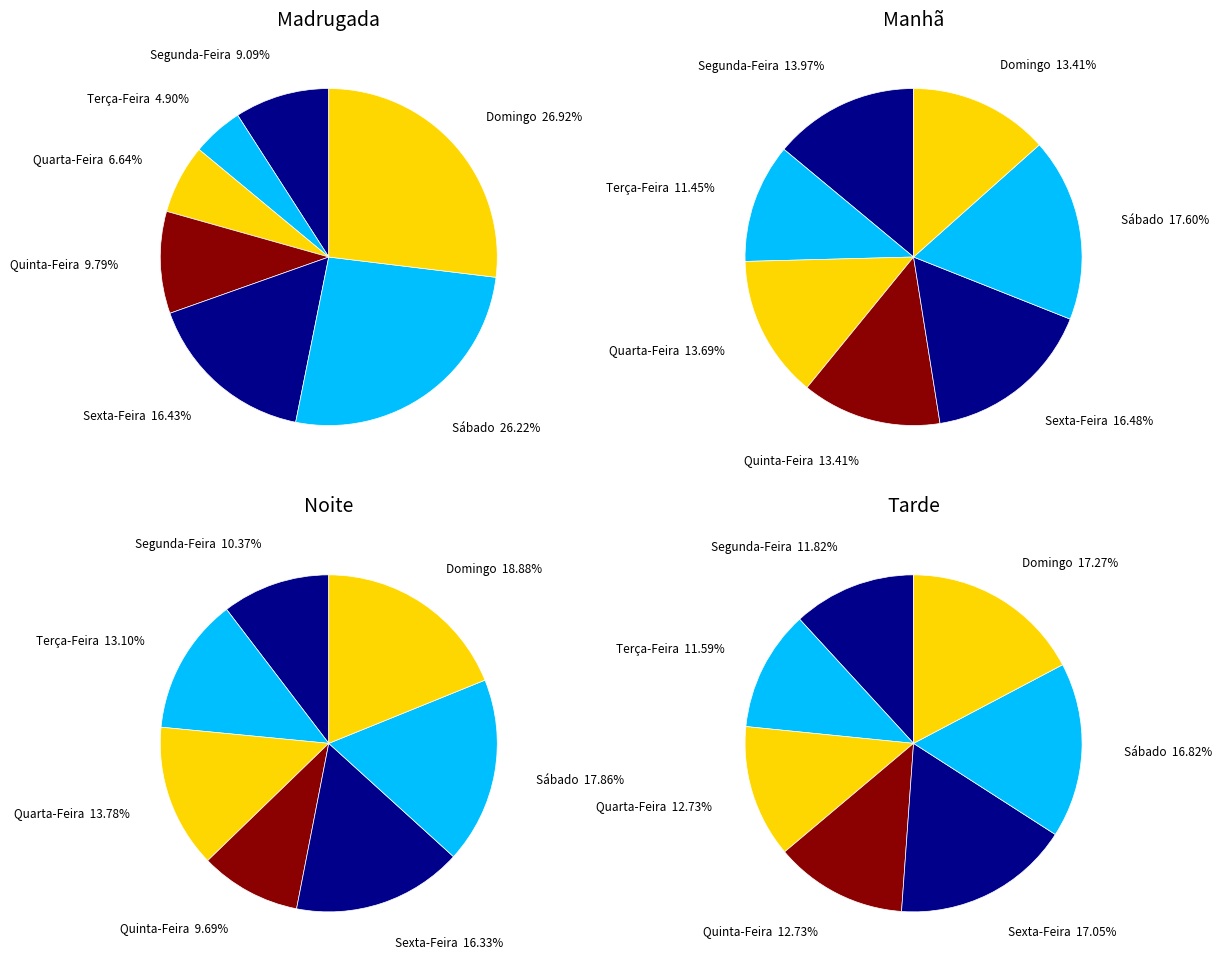

To the nearest percent, what percentage of the pie is Sábado?

18%